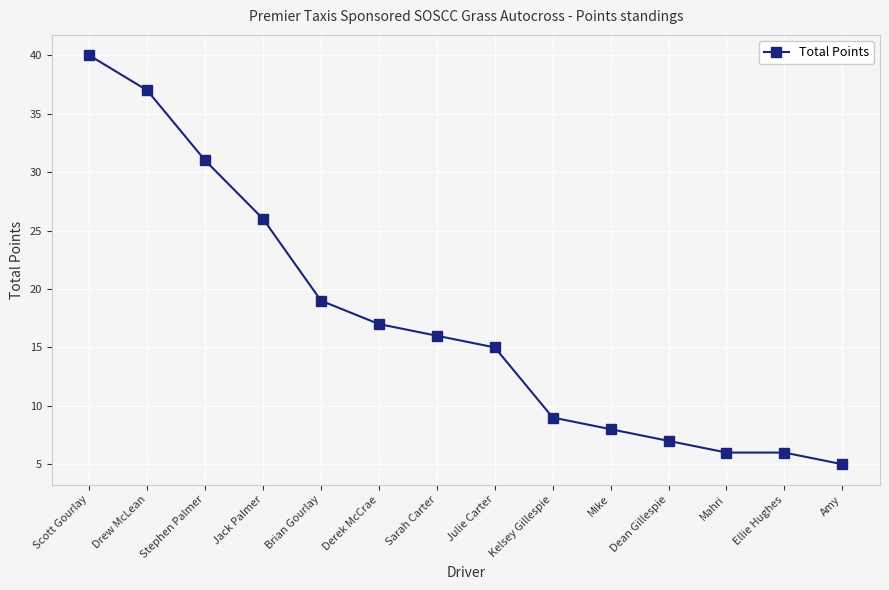

What is the sum of the values at Mike and Dean Gillespie?

15